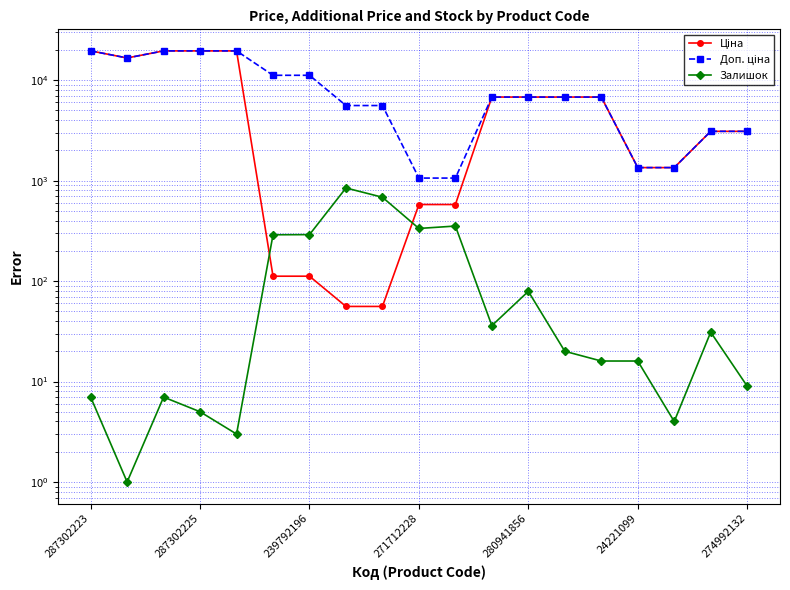

The Залишок series shows 1198.7 at 7. True or false?

False